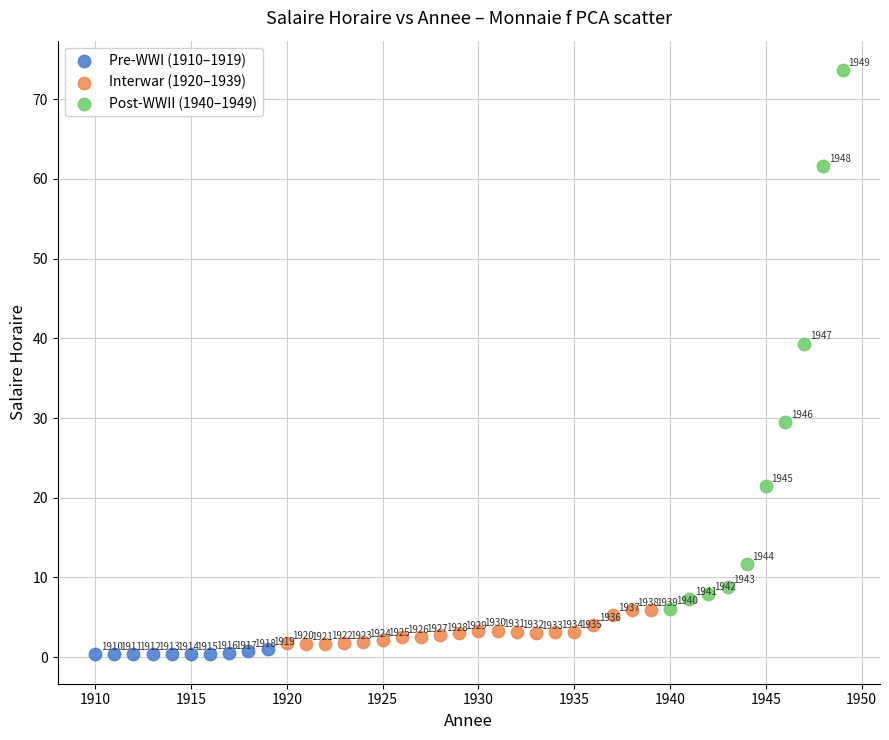

Which series has the widest spread of Y values?

Post-WWII (1940–1949)